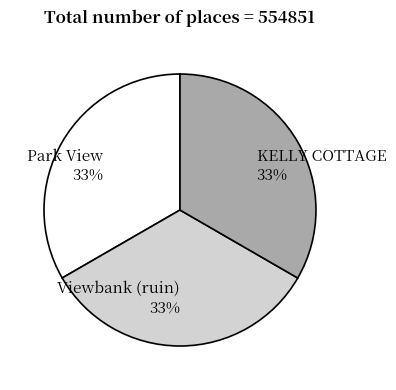

To the nearest percent, what portion does Viewbank (ruin) represent?

33%